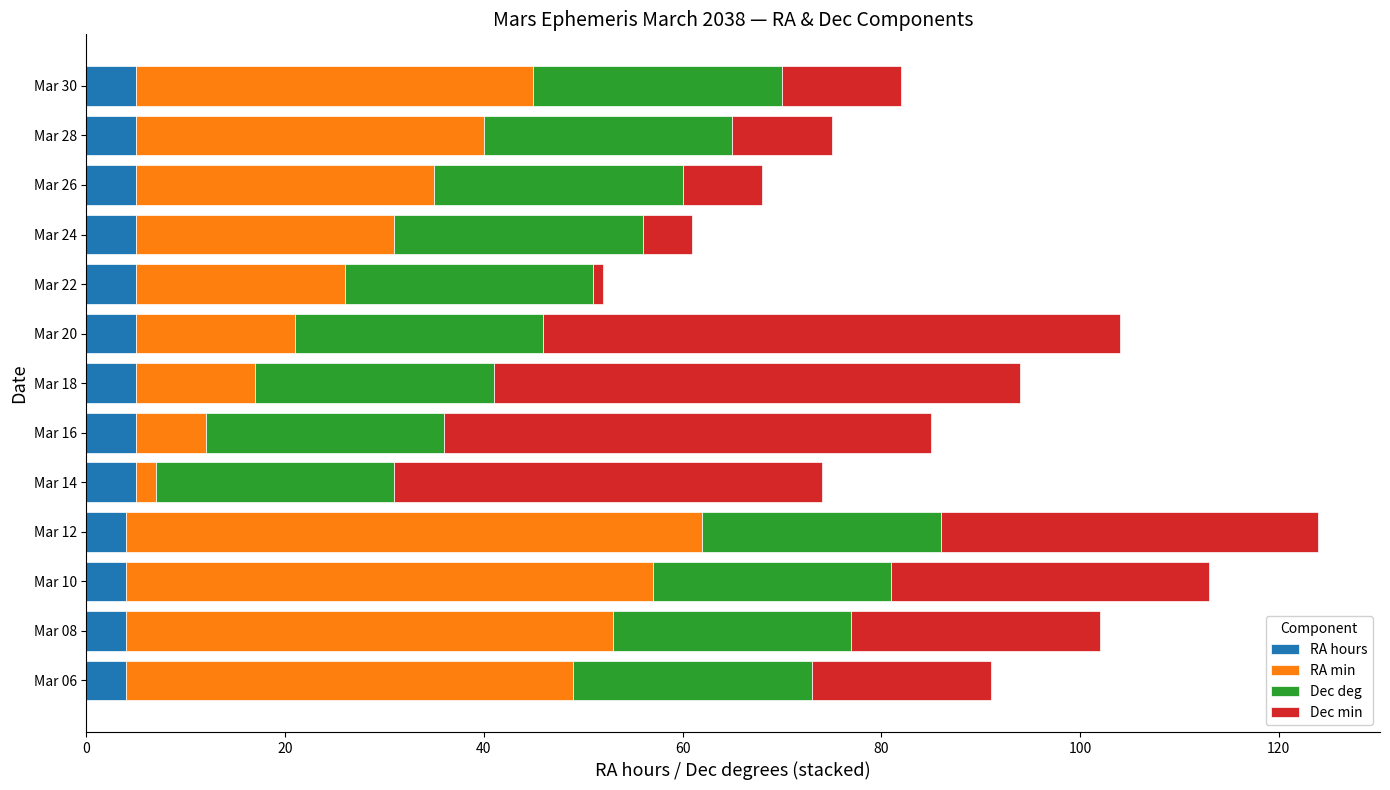

What is the total value across all series at Mar 28?

75